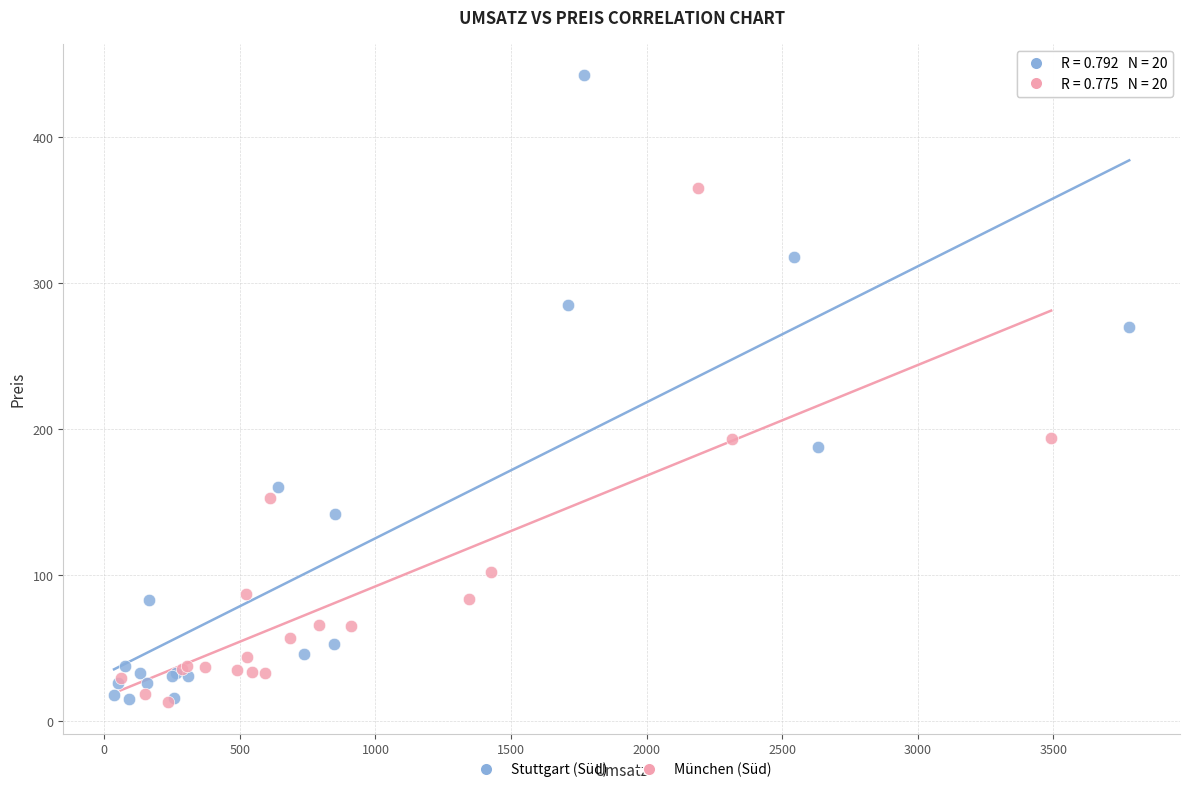

Which series contains the highest Y value?

Stuttgart (Süd)